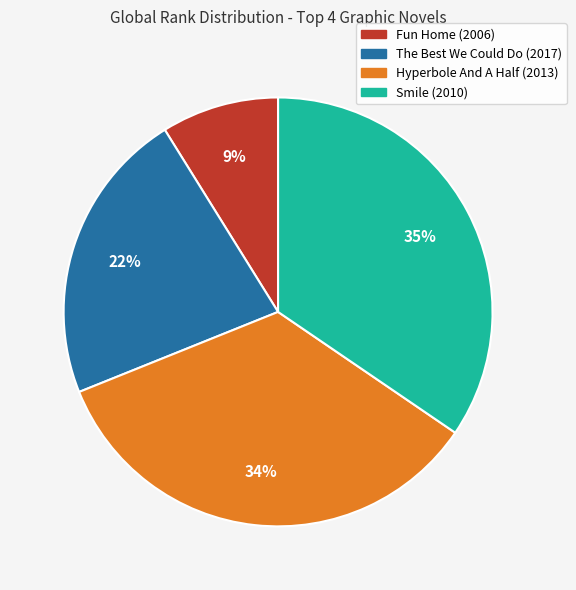

Is it true that Fun Home (2006) is 23% of the pie?

False